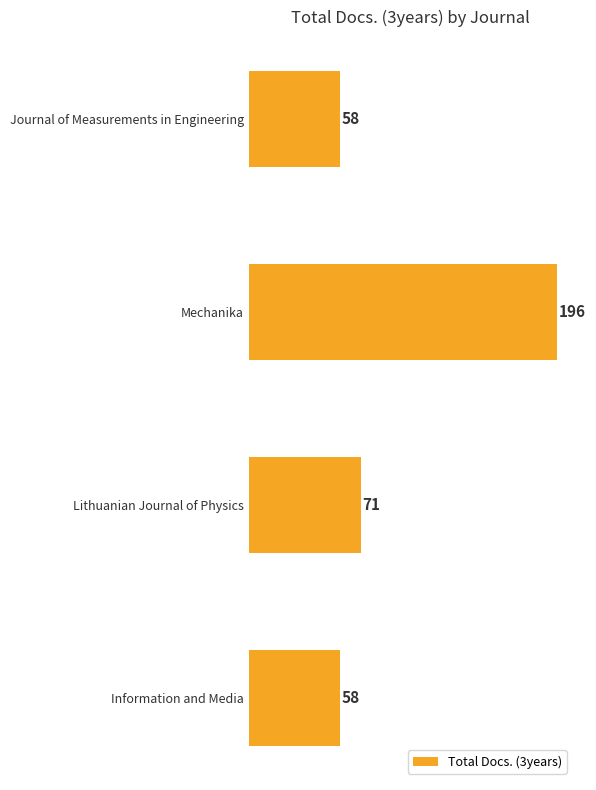

What is the smallest value displayed?

58